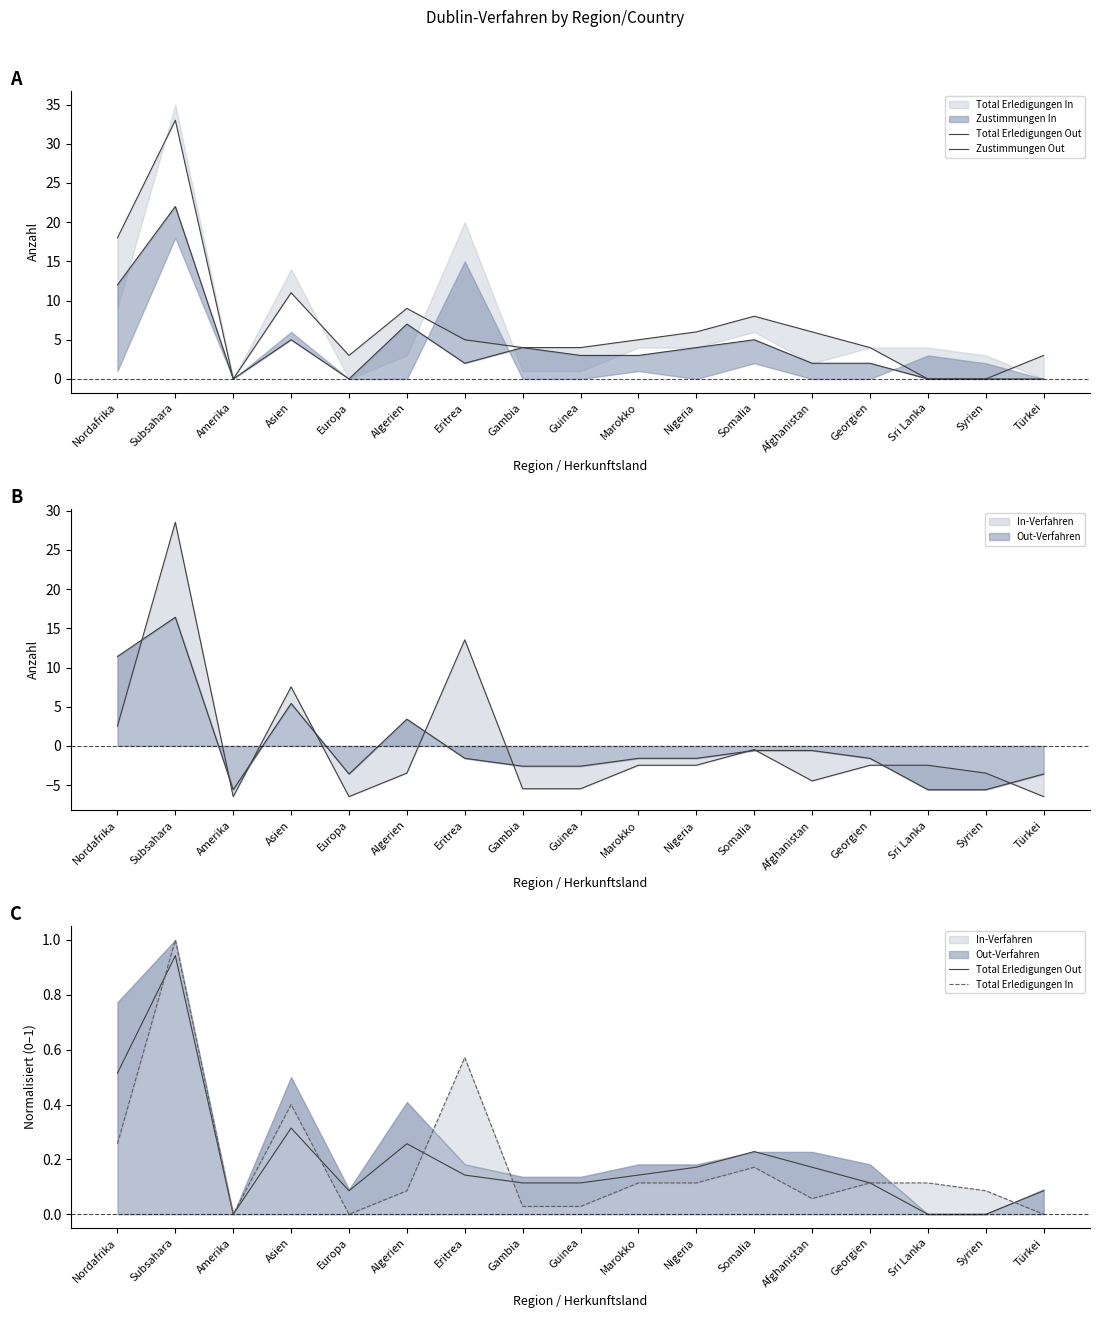

Where is the first local minimum for Total Erledigungen Out?

Amerika